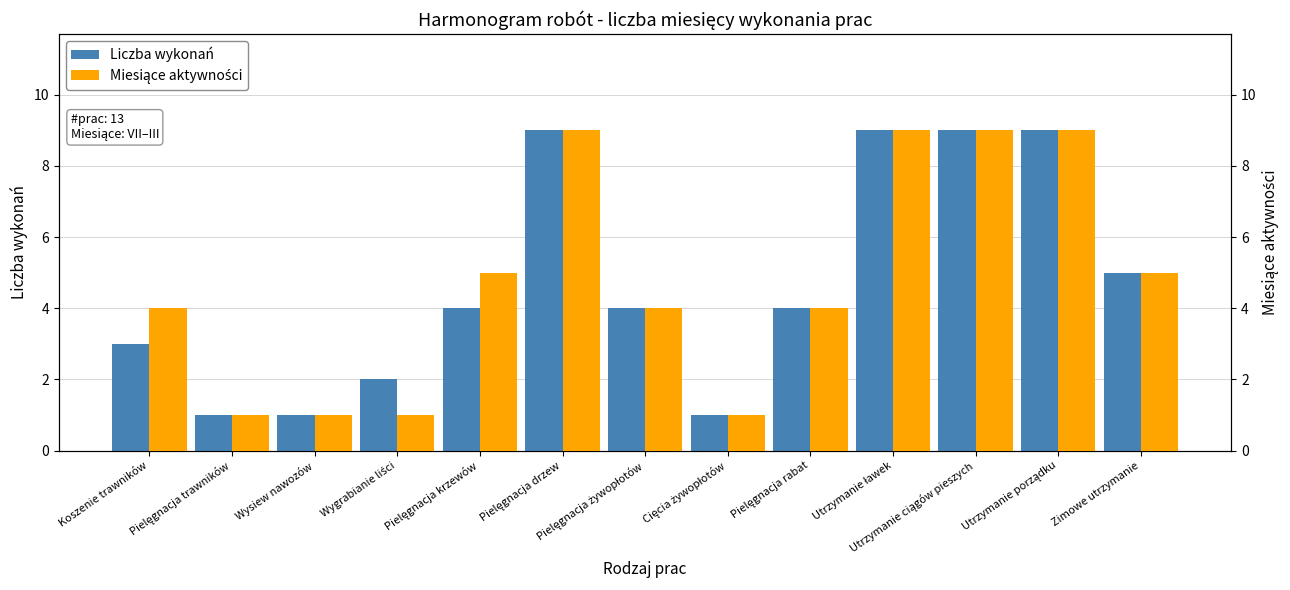

At how many categories does at least one series exceed 1?

10